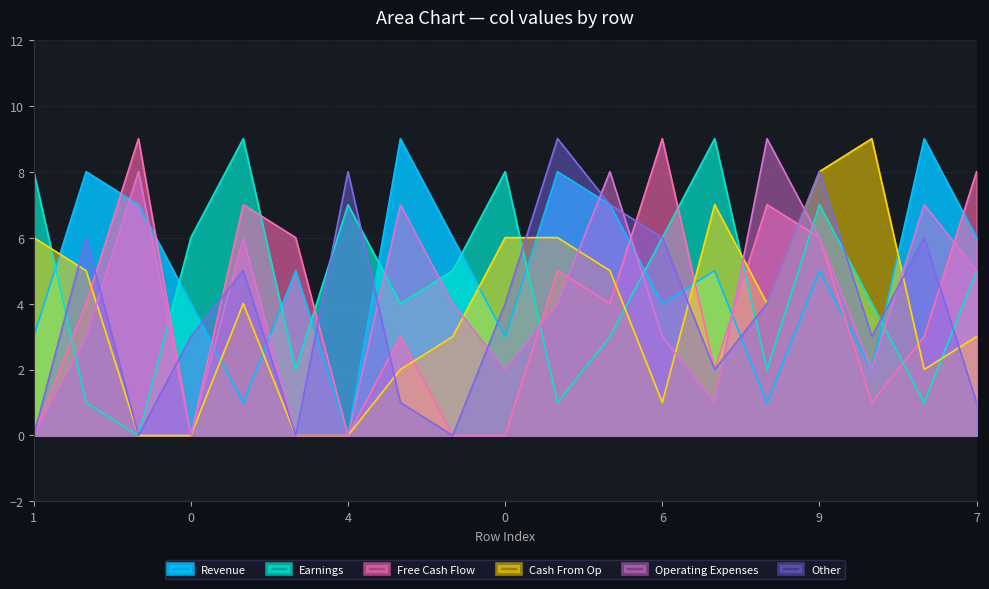

What are all the series names shown in the legend?

Revenue, Earnings, Free Cash Flow, Cash From Op, Operating Expenses, Other